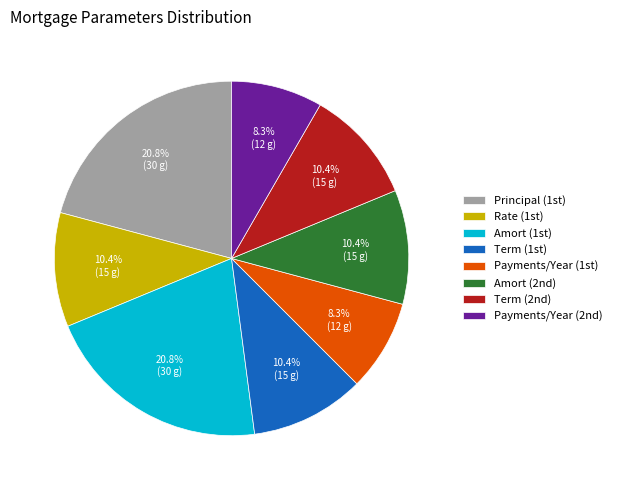

Is there any slice that represents more than half of the pie?

No